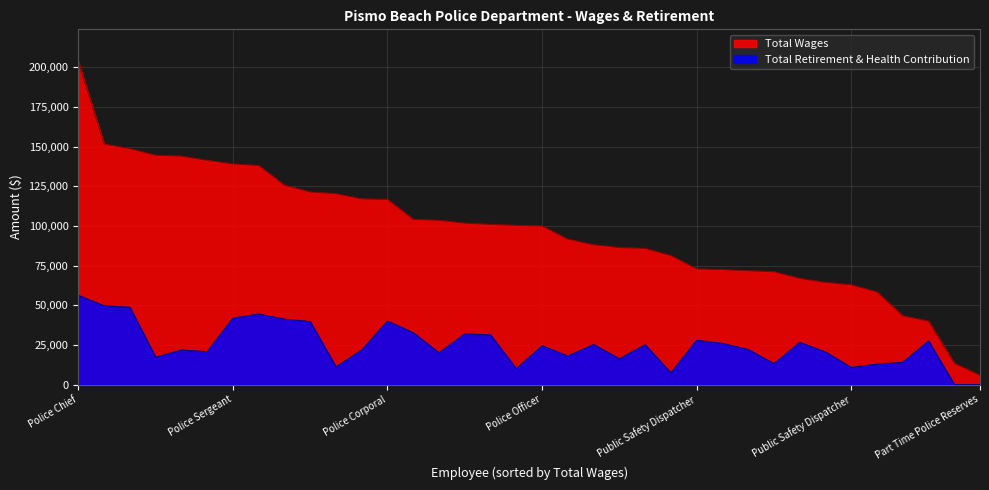

At which label does Total Wages reach its peak?

Police Chief